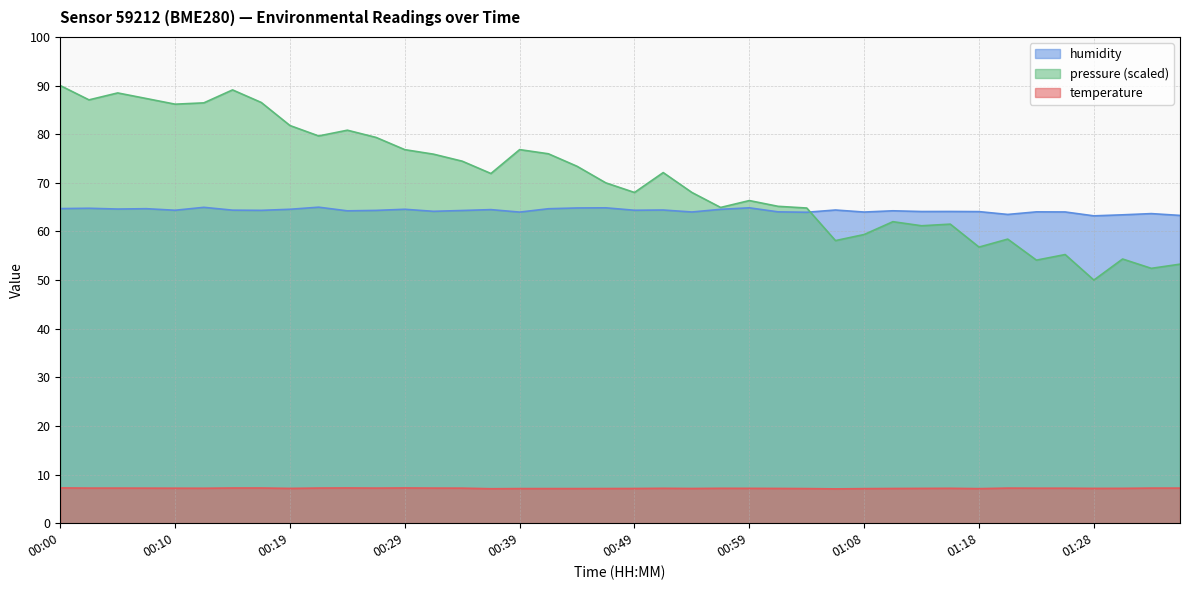

At which category does temperature reach its first local valley?

00:12